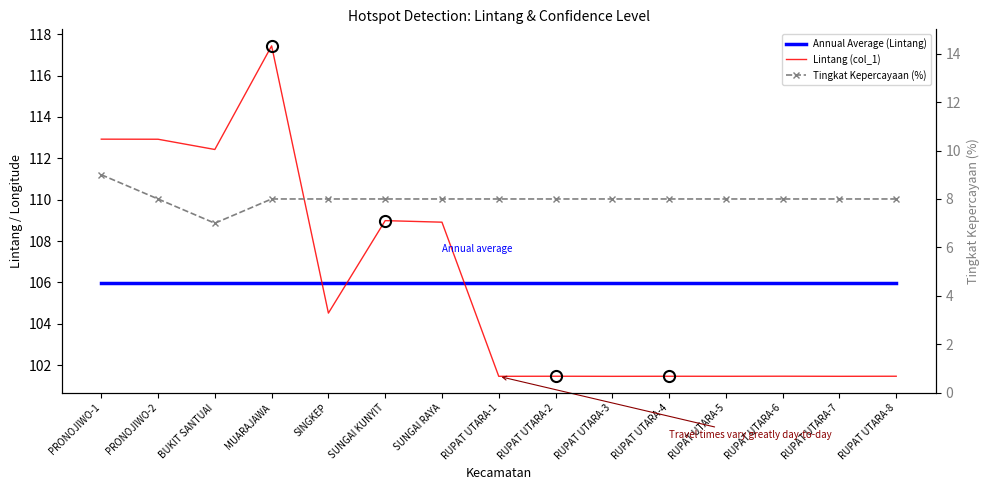

Between PRONOJIWO-1 and BUKIT SANTUAI, which series saw the biggest shift?

Tingkat Kepercayaan (%)